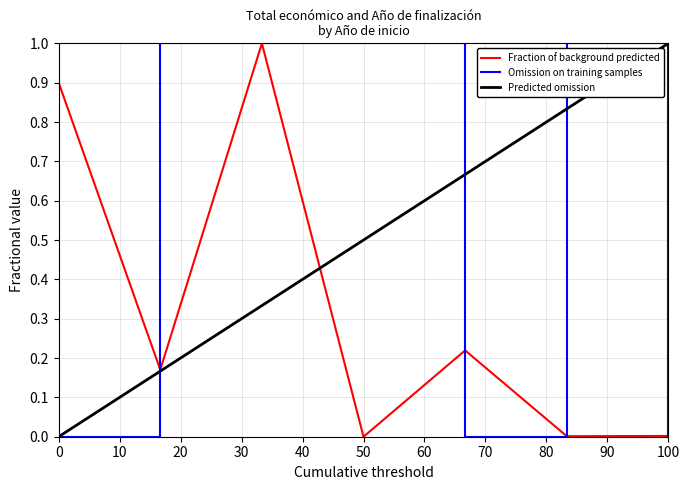

List the series in order of their overall mean, highest first.

Omission on training samples, Predicted omission, Fraction of background predicted